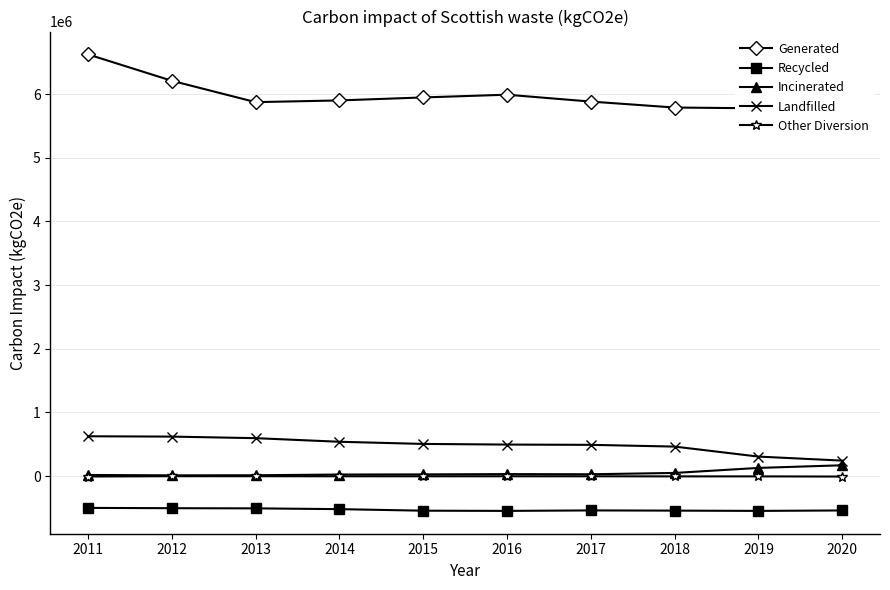

True or false: Incinerated and Landfilled cross at least once.

False